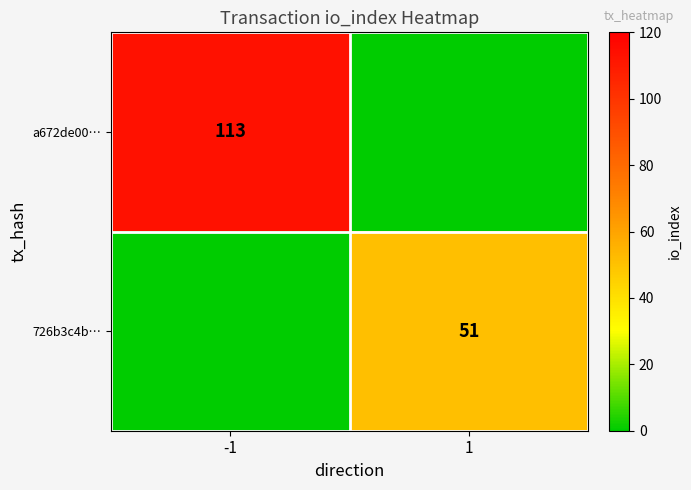

The a672de00… series shows 152 at -1. True or false?

False